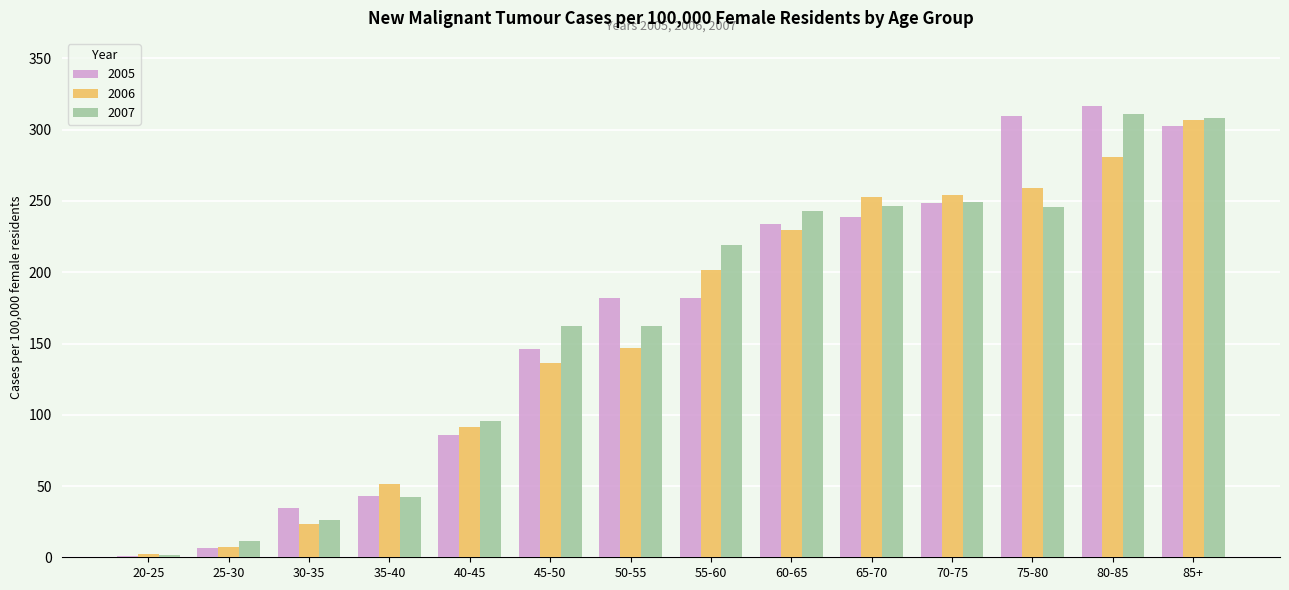

Is it true that 2006 equals 252.6 at 65-70?

True